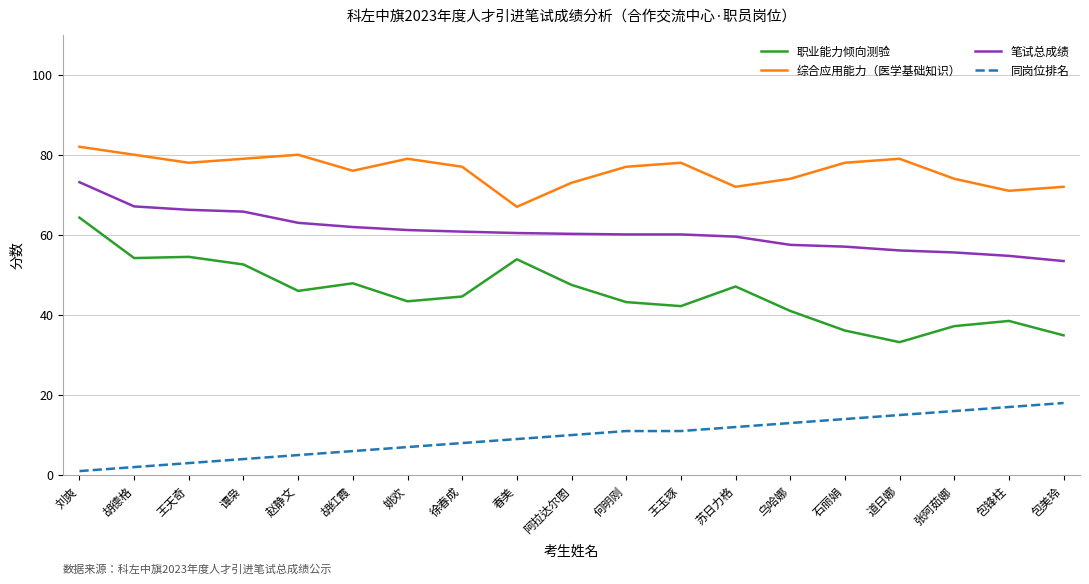

Which series has the largest range (max minus min)?

职业能力倾向测验